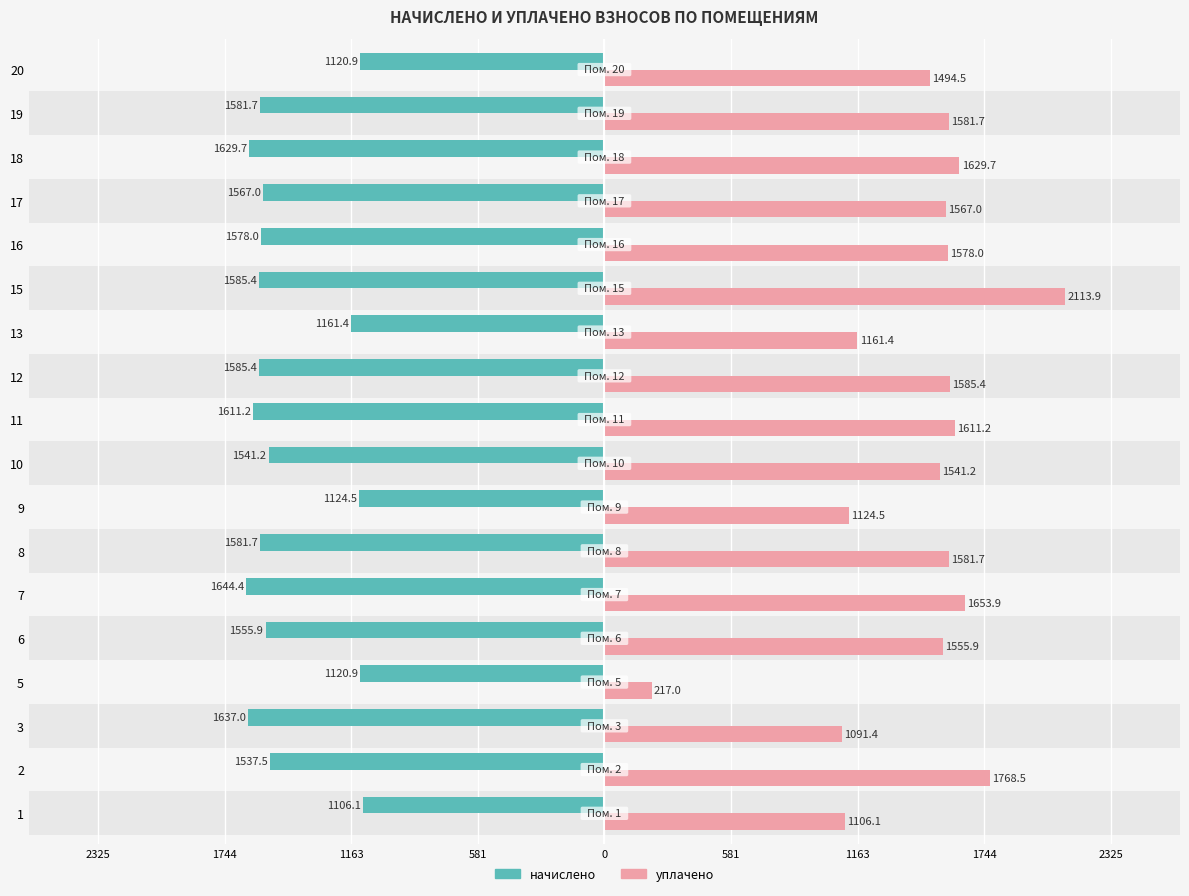

What are all the series names shown in the legend?

начислено, уплачено